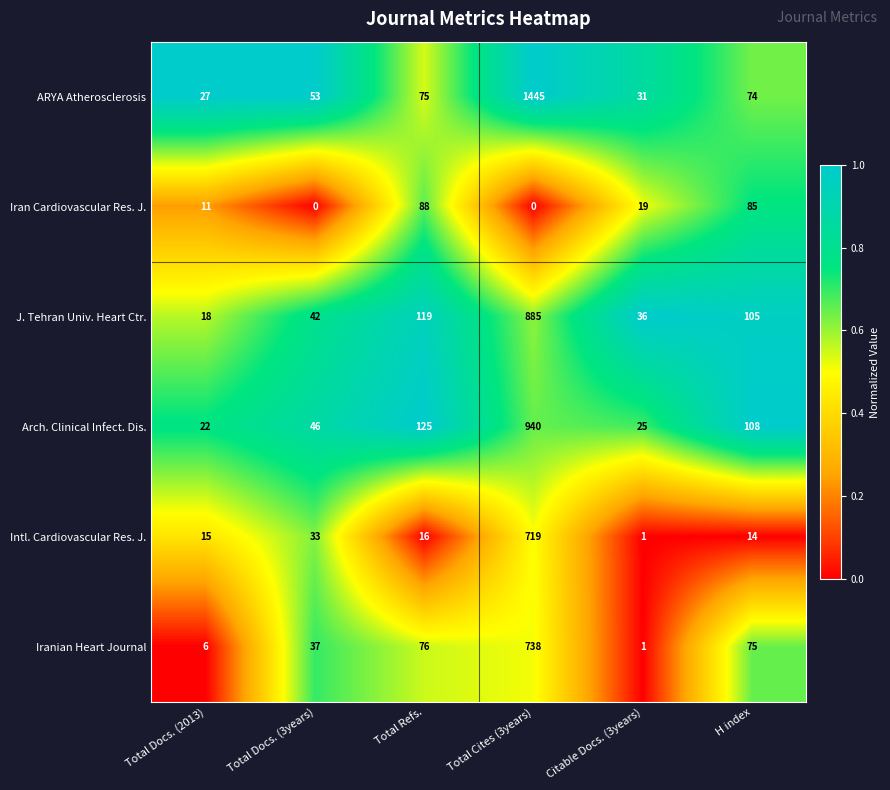

The value of J. Tehran Univ. Heart Ctr. at Total Docs. (2013) is 18. True or false?

True